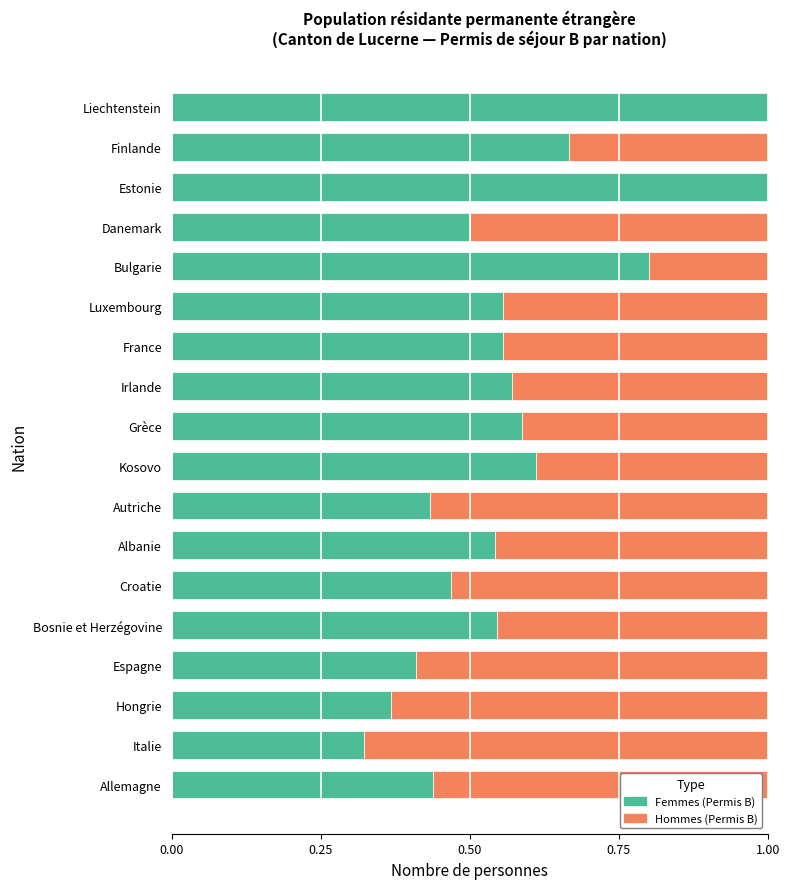

Is it true that Femmes (Permis B) equals 0.6 at Irlande?

True